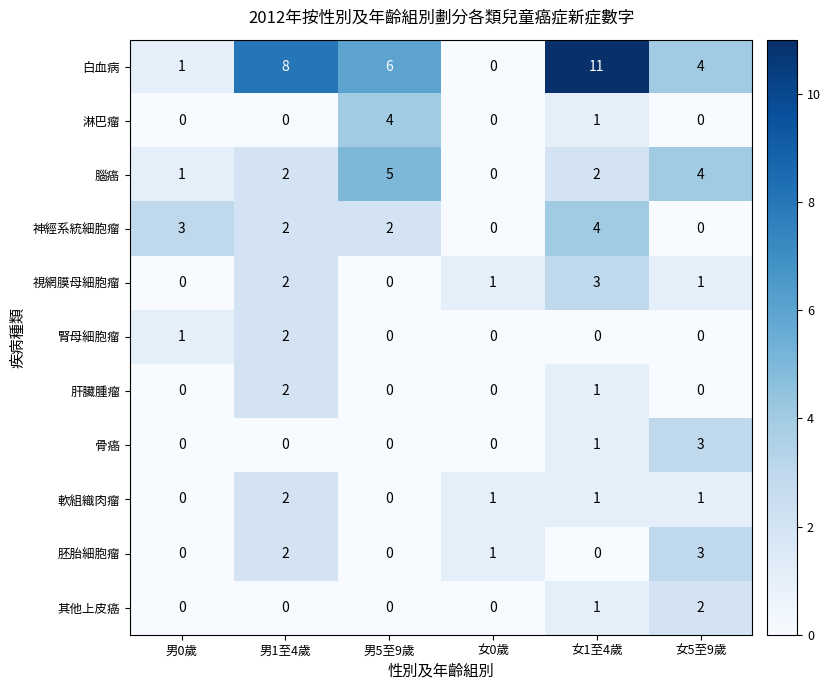

What is the difference between the highest and lowest values at 女1至4歲?

11